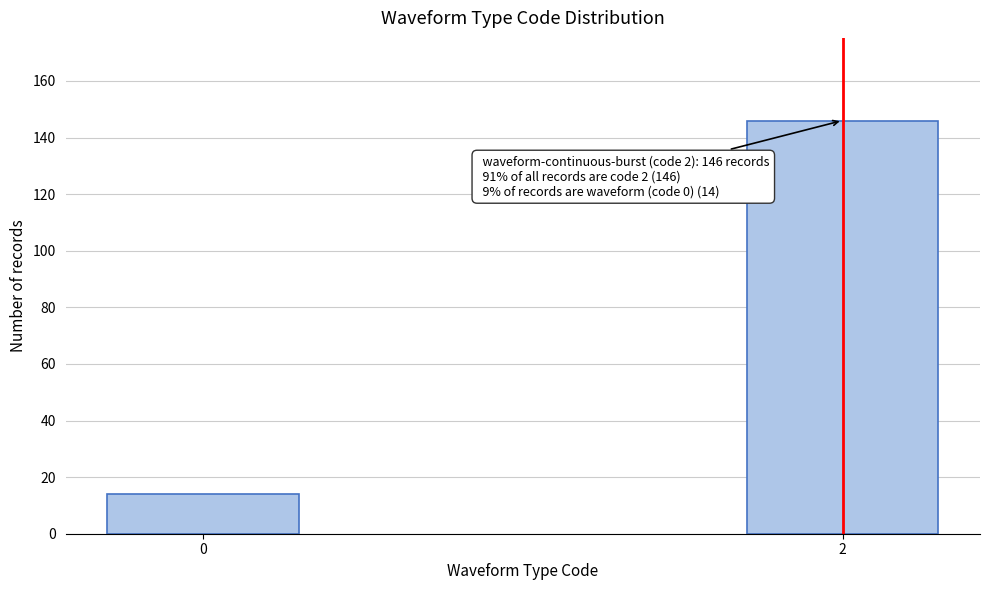

Reading left to right, extract all data points from this chart.

0=14	2=146